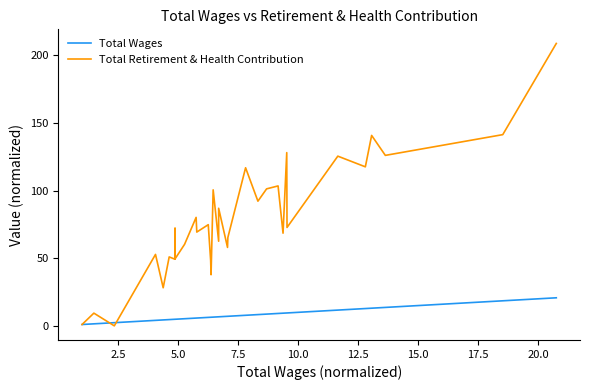

True or false: Total Wages has a value of 15.1 at 27.

False